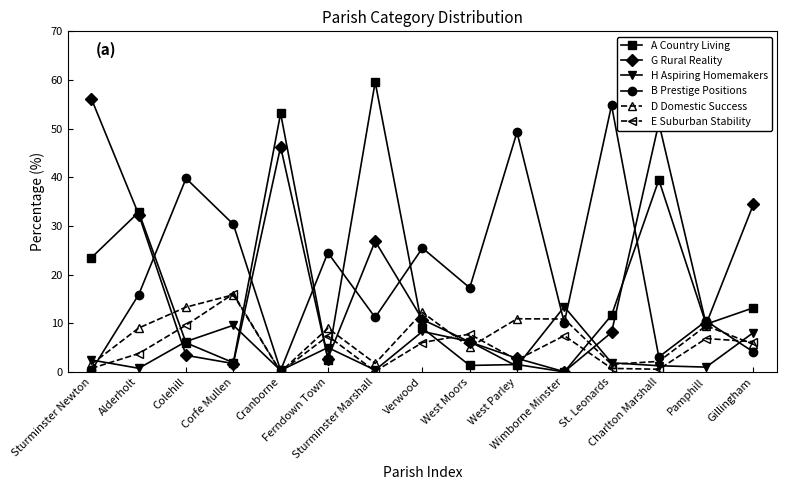

What is the label of the 2nd point from the left?

Alderholt